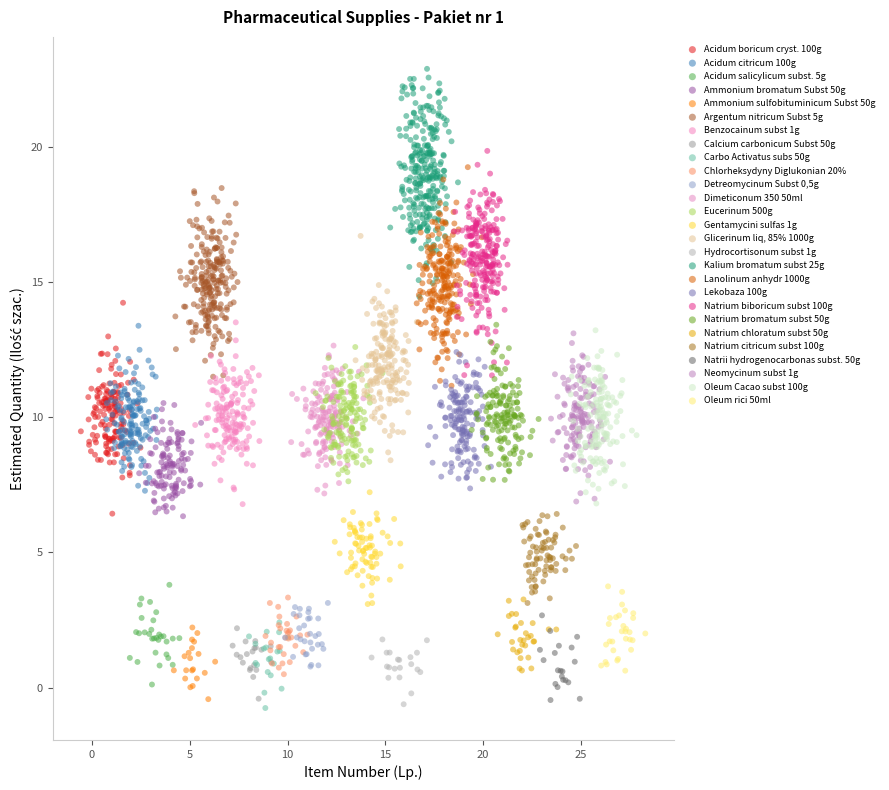

Which series contains the highest Y value?

Kalium bromatum subst 25g